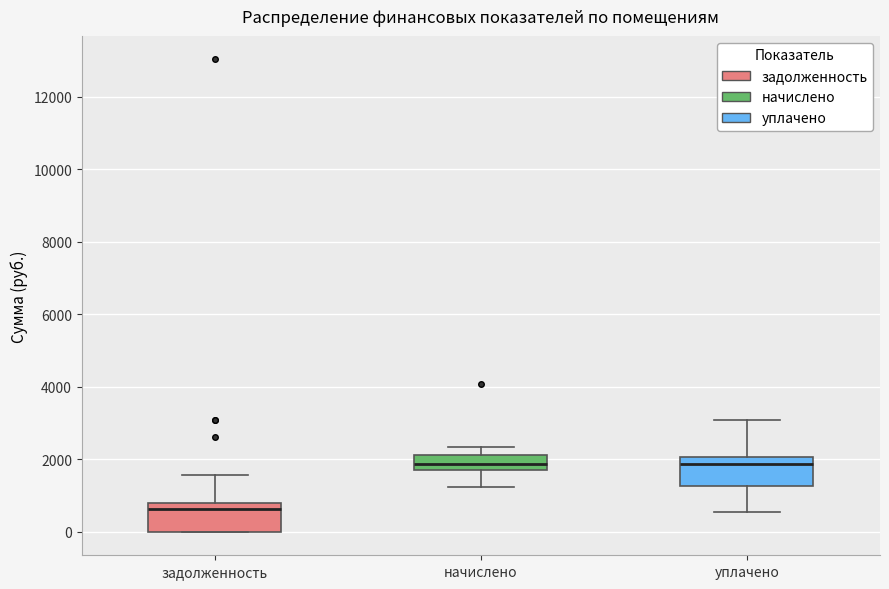

Reading left to right, read every box against the y-axis: the position of its median line, the range the box covers, and the ends of its whiskers. The values are not printed on the chart, so give them approximately, as read against the axis.

задолженность: median 600, box 0 to 800, whiskers 0 to 1600
начислено: median 1800, box 1600 to 2200, whiskers 1200 to 2400
уплачено: median 1800, box 1200 to 2000, whiskers 600 to 3000